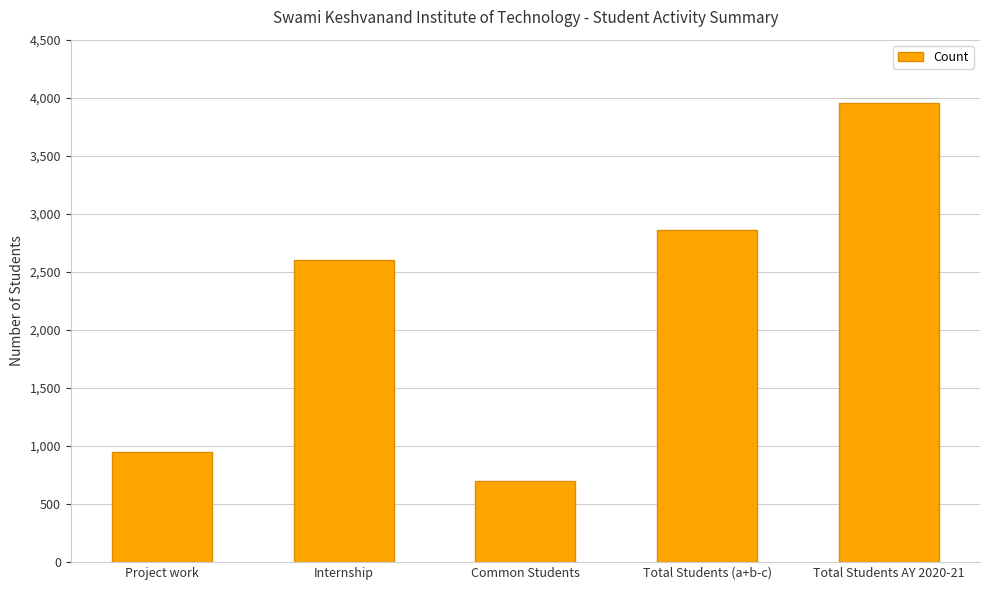

Reading left to right, transcribe all the data shown in this chart.

951	2606	700	2857	3951